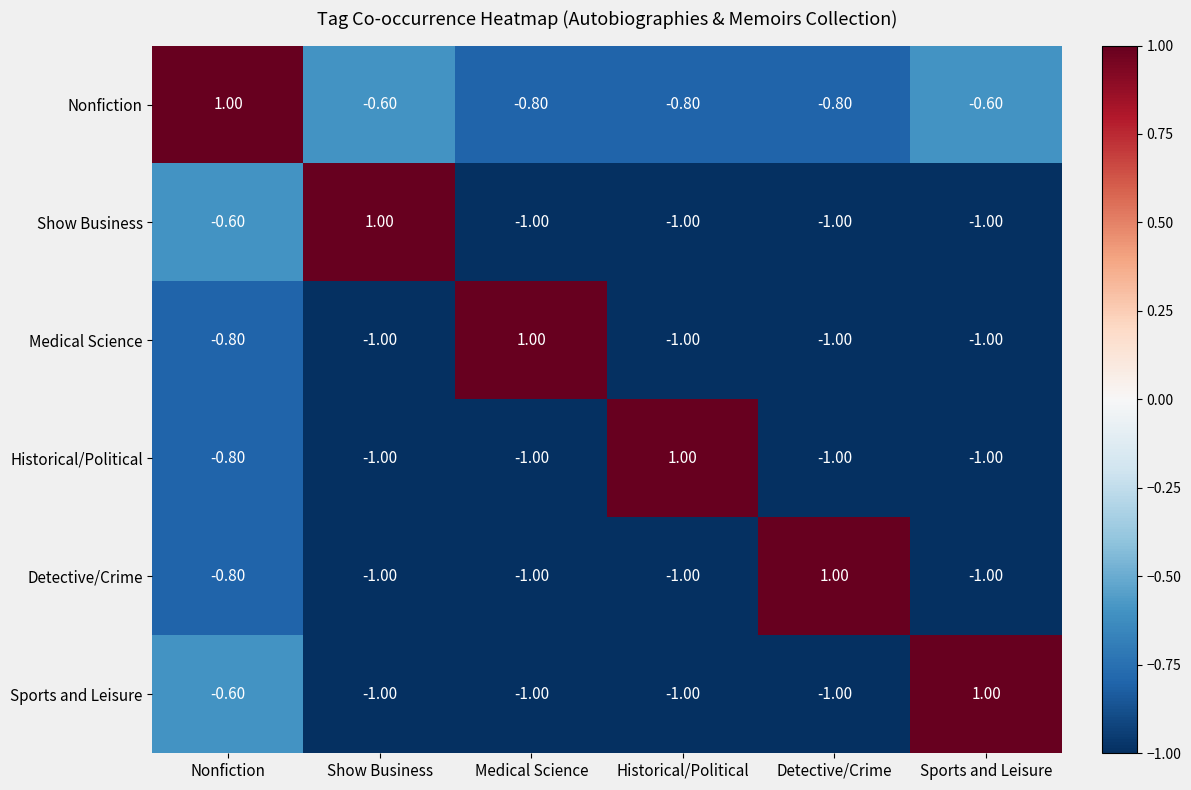

What is the difference between the highest and lowest values at Historical/Political?

2.0